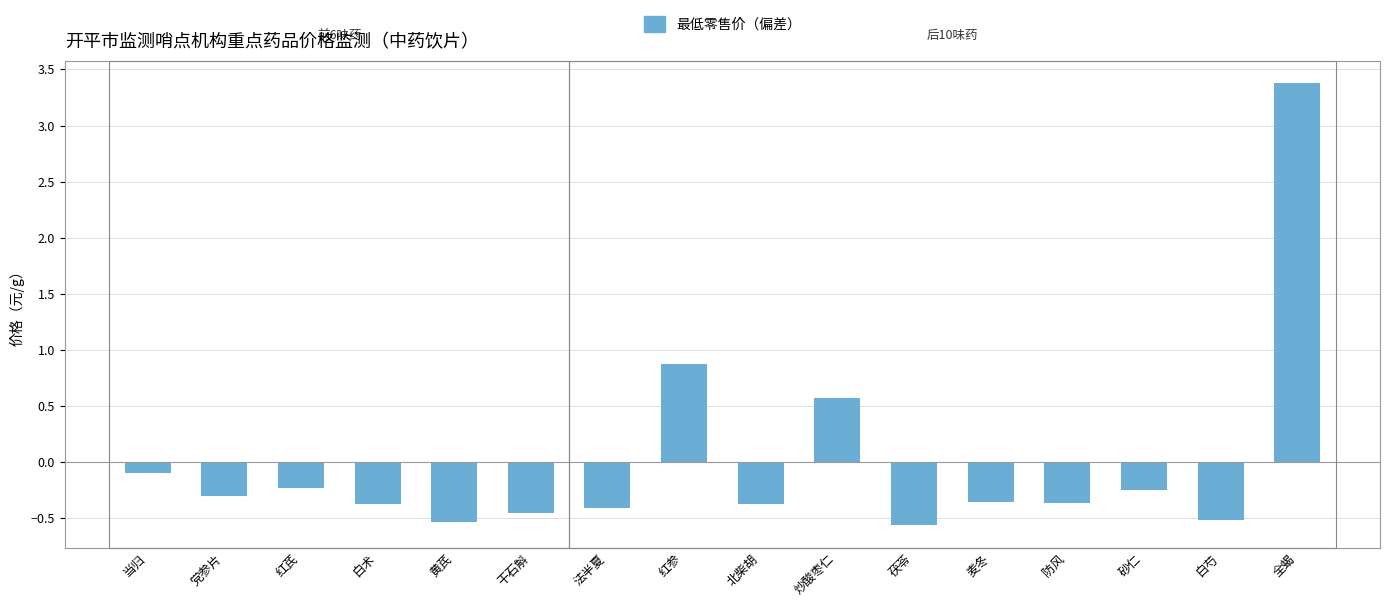

What is the sum of the values at 北柴胡 and 砂仁?

-0.6